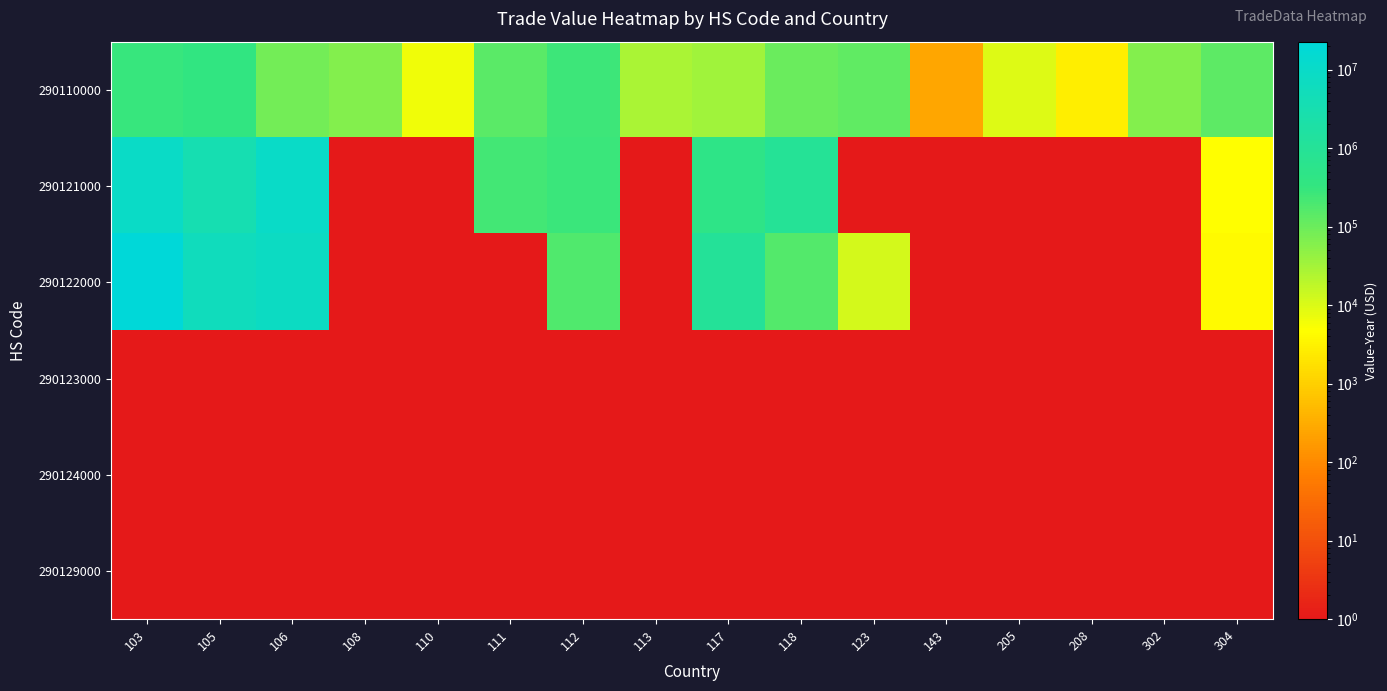

List the series in order of their peak value, highest first.

290122000, 290121000, 290110000, 290123000, 290124000, 290129000